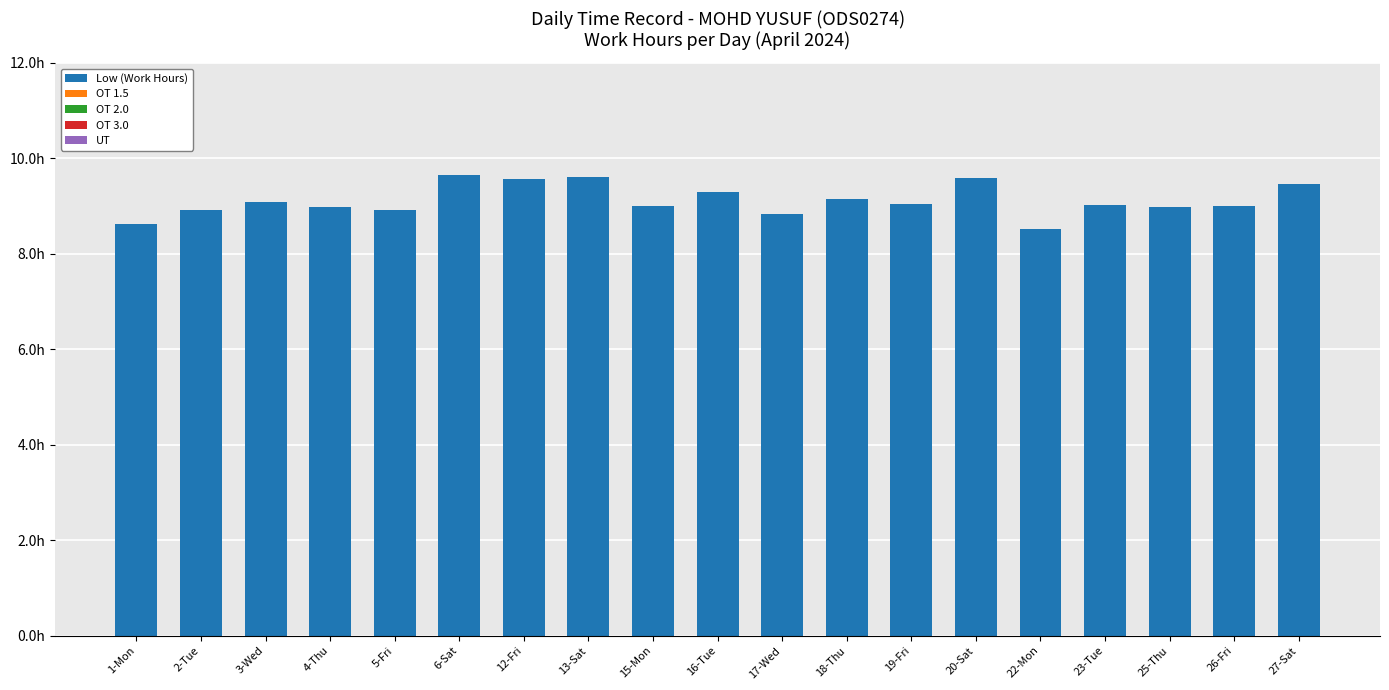

Reading right to left, what are all the values shown in this chart?

Low (Work Hours): 27-Sat=9.5	26-Fri=9.0	25-Thu=9.0	23-Tue=9.0	22-Mon=8.5	20-Sat=9.6	19-Fri=9.1	18-Thu=9.1	17-Wed=8.8	16-Tue=9.3	15-Mon=9.0	13-Sat=9.6	12-Fri=9.6	6-Sat=9.7	5-Fri=8.9	4-Thu=9.0	3-Wed=9.1	2-Tue=8.9	1-Mon=8.6
OT 1.5: 27-Sat=0.0	26-Fri=0.0	25-Thu=0.0	23-Tue=0.0	22-Mon=0.0	20-Sat=0.0	19-Fri=0.0	18-Thu=0.0	17-Wed=0.0	16-Tue=0.0	15-Mon=0.0	13-Sat=0.0	12-Fri=0.0	6-Sat=0.0	5-Fri=0.0	4-Thu=0.0	3-Wed=0.0	2-Tue=0.0	1-Mon=0.0
OT 2.0: 27-Sat=0.0	26-Fri=0.0	25-Thu=0.0	23-Tue=0.0	22-Mon=0.0	20-Sat=0.0	19-Fri=0.0	18-Thu=0.0	17-Wed=0.0	16-Tue=0.0	15-Mon=0.0	13-Sat=0.0	12-Fri=0.0	6-Sat=0.0	5-Fri=0.0	4-Thu=0.0	3-Wed=0.0	2-Tue=0.0	1-Mon=0.0
OT 3.0: 27-Sat=0.0	26-Fri=0.0	25-Thu=0.0	23-Tue=0.0	22-Mon=0.0	20-Sat=0.0	19-Fri=0.0	18-Thu=0.0	17-Wed=0.0	16-Tue=0.0	15-Mon=0.0	13-Sat=0.0	12-Fri=0.0	6-Sat=0.0	5-Fri=0.0	4-Thu=0.0	3-Wed=0.0	2-Tue=0.0	1-Mon=0.0
UT: 27-Sat=0.0	26-Fri=0.0	25-Thu=0.0	23-Tue=0.0	22-Mon=0.0	20-Sat=0.0	19-Fri=0.0	18-Thu=0.0	17-Wed=0.0	16-Tue=0.0	15-Mon=0.0	13-Sat=0.0	12-Fri=0.0	6-Sat=0.0	5-Fri=0.0	4-Thu=0.0	3-Wed=0.0	2-Tue=0.0	1-Mon=0.0